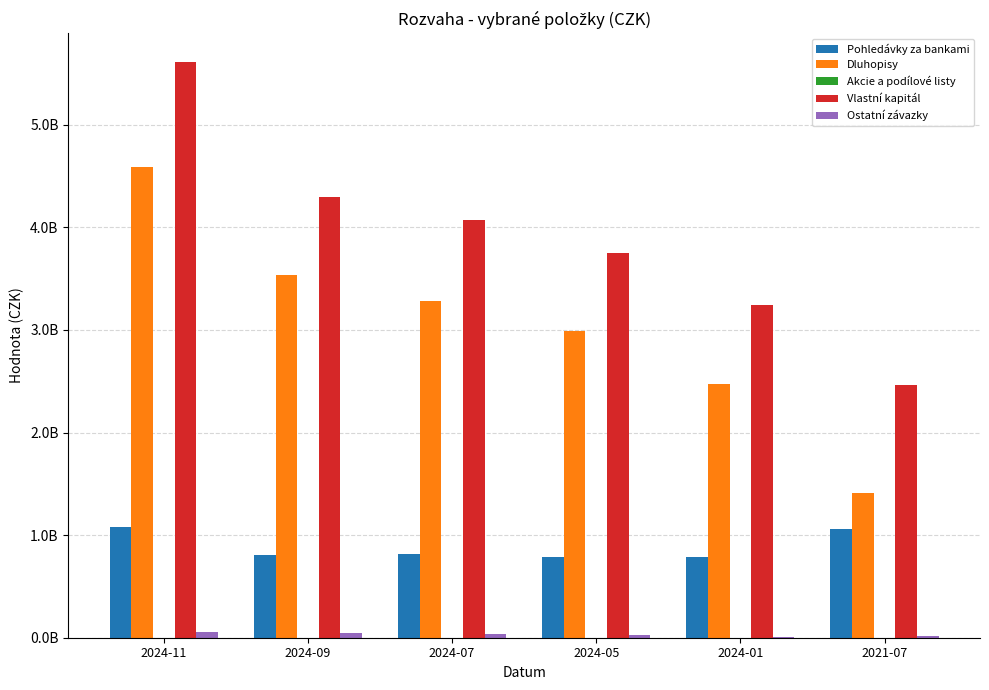

Does the chart contain stacked bars?

No